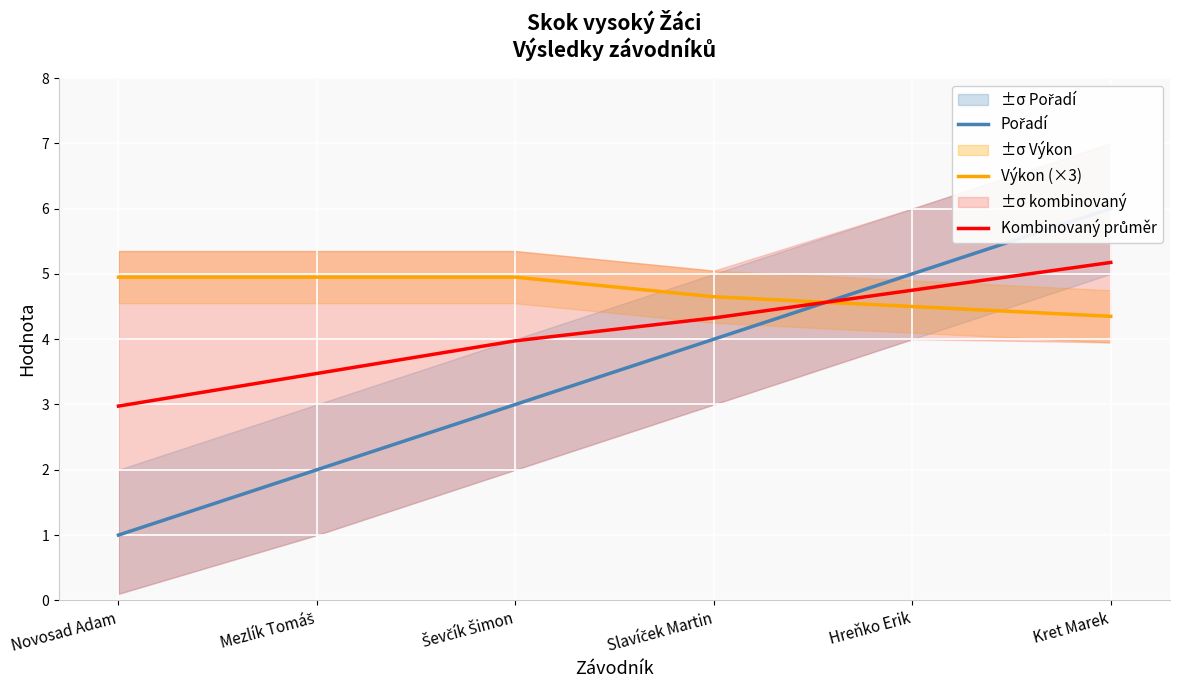

Which series ends up on top after the final intersection of Pořadí and Kombinovaný průměr?

Pořadí